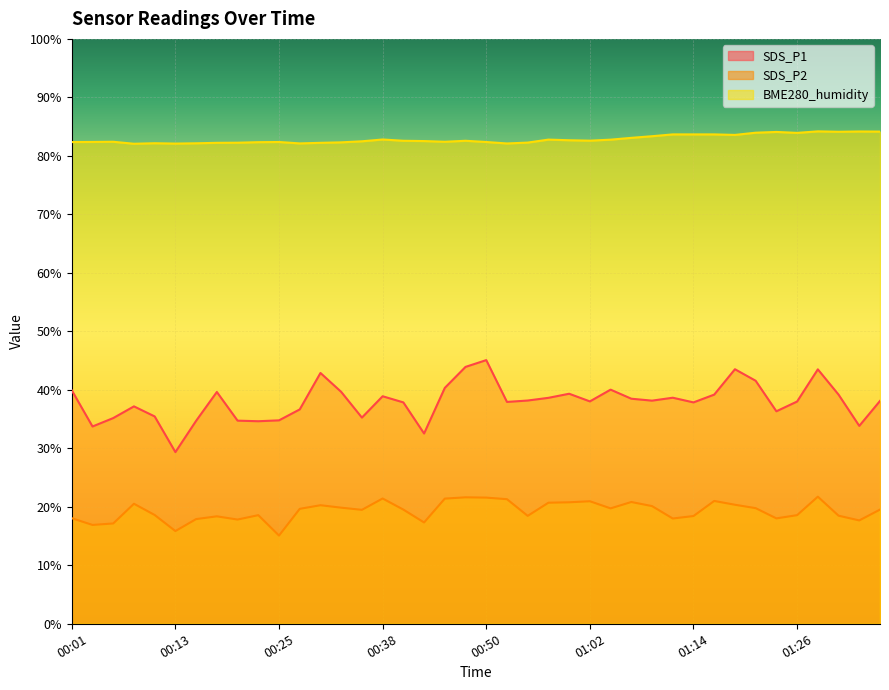

What is the maximum value for SDS_P2?

21.7